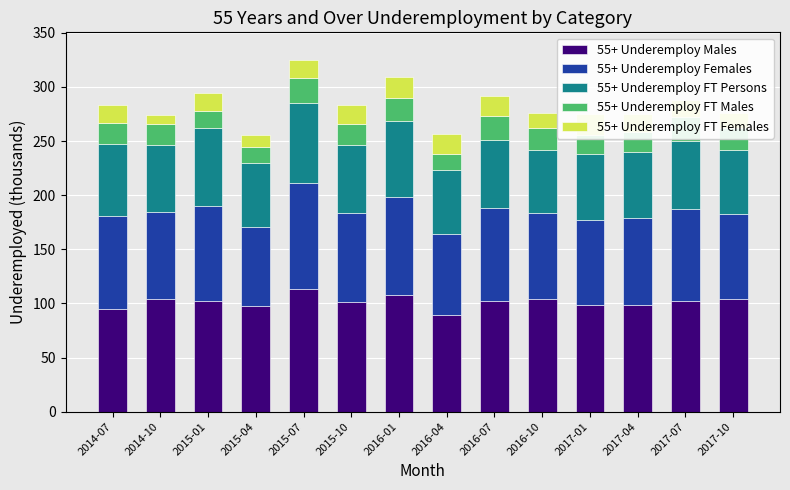

List the series in order of their peak value, highest first.

55+ Underemploy Males, 55+ Underemploy Females, 55+ Underemploy FT Persons, 55+ Underemploy FT Males, 55+ Underemploy FT Females